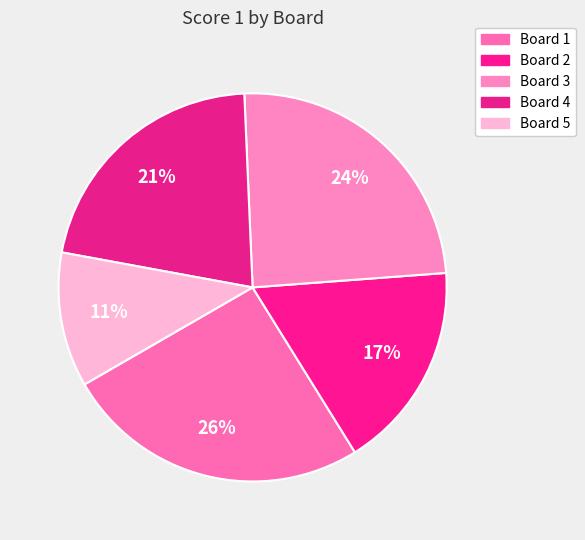

Do Board 4 and Board 5 together represent more than half of the pie?

No